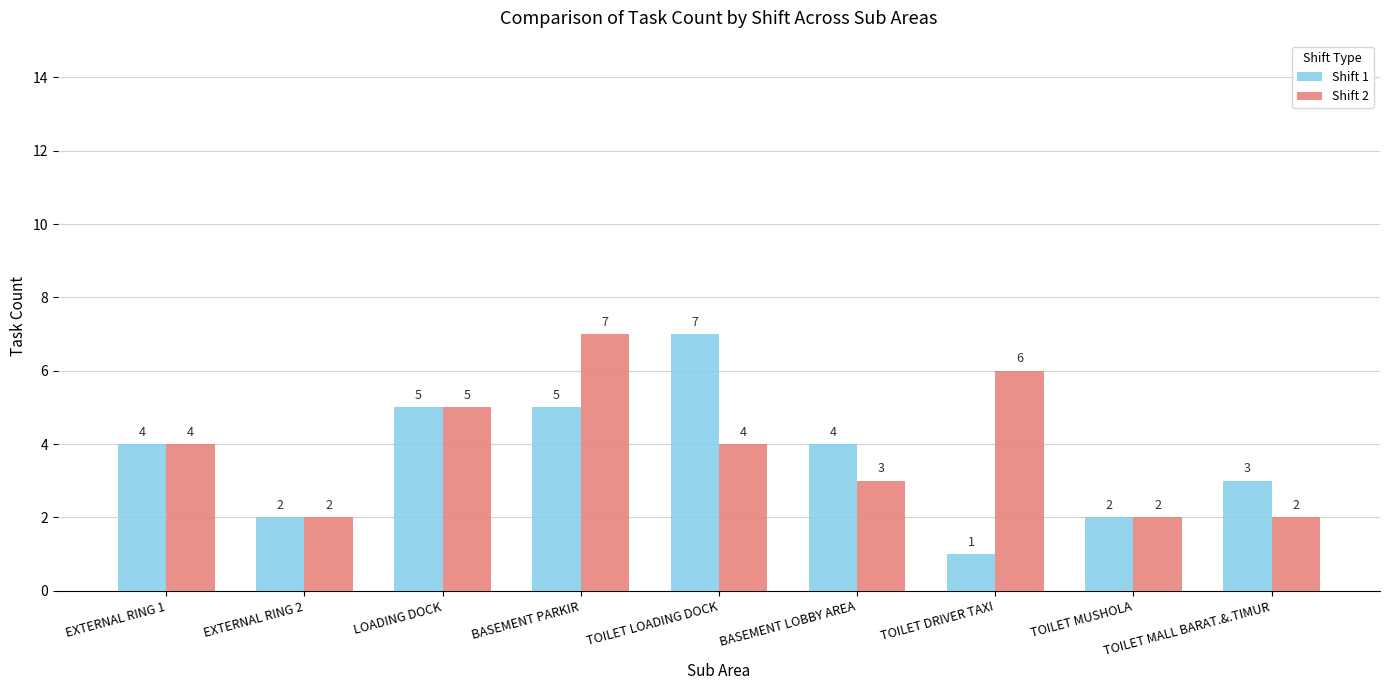

What is the difference between the second highest and minimum values in the Shift 2 series?

4